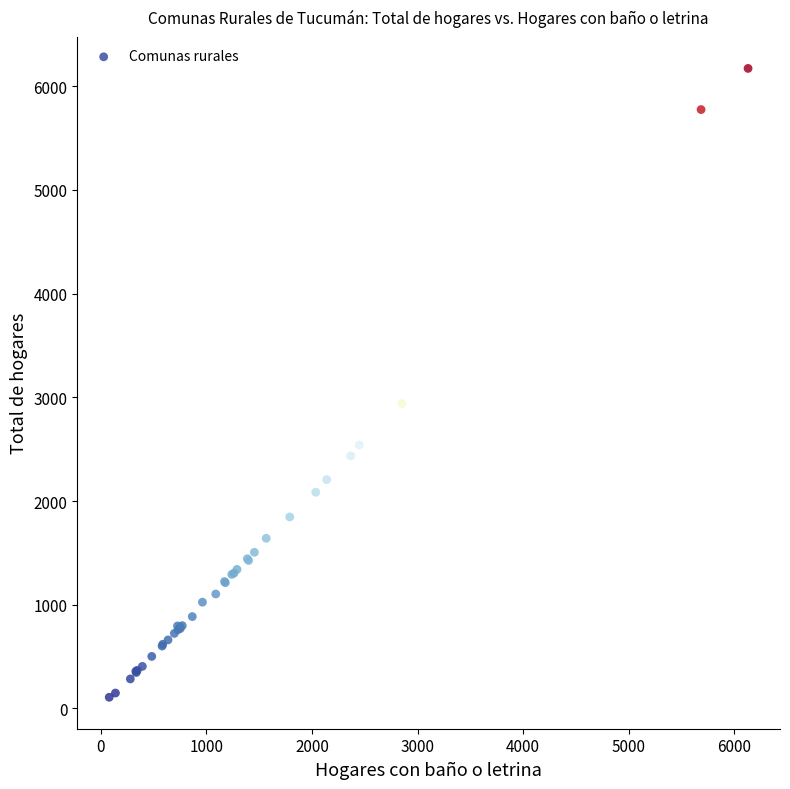

What Y value in the scatter plot is closest to 3140?

2940